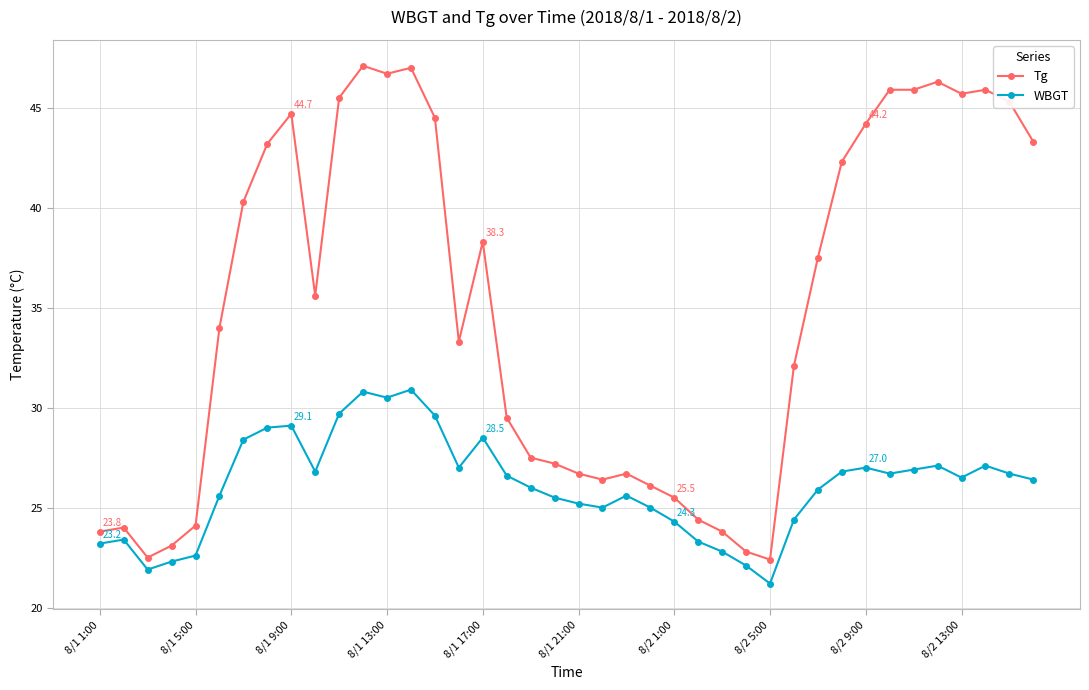

What is the difference between the second highest and minimum values in the Tg series?

24.6